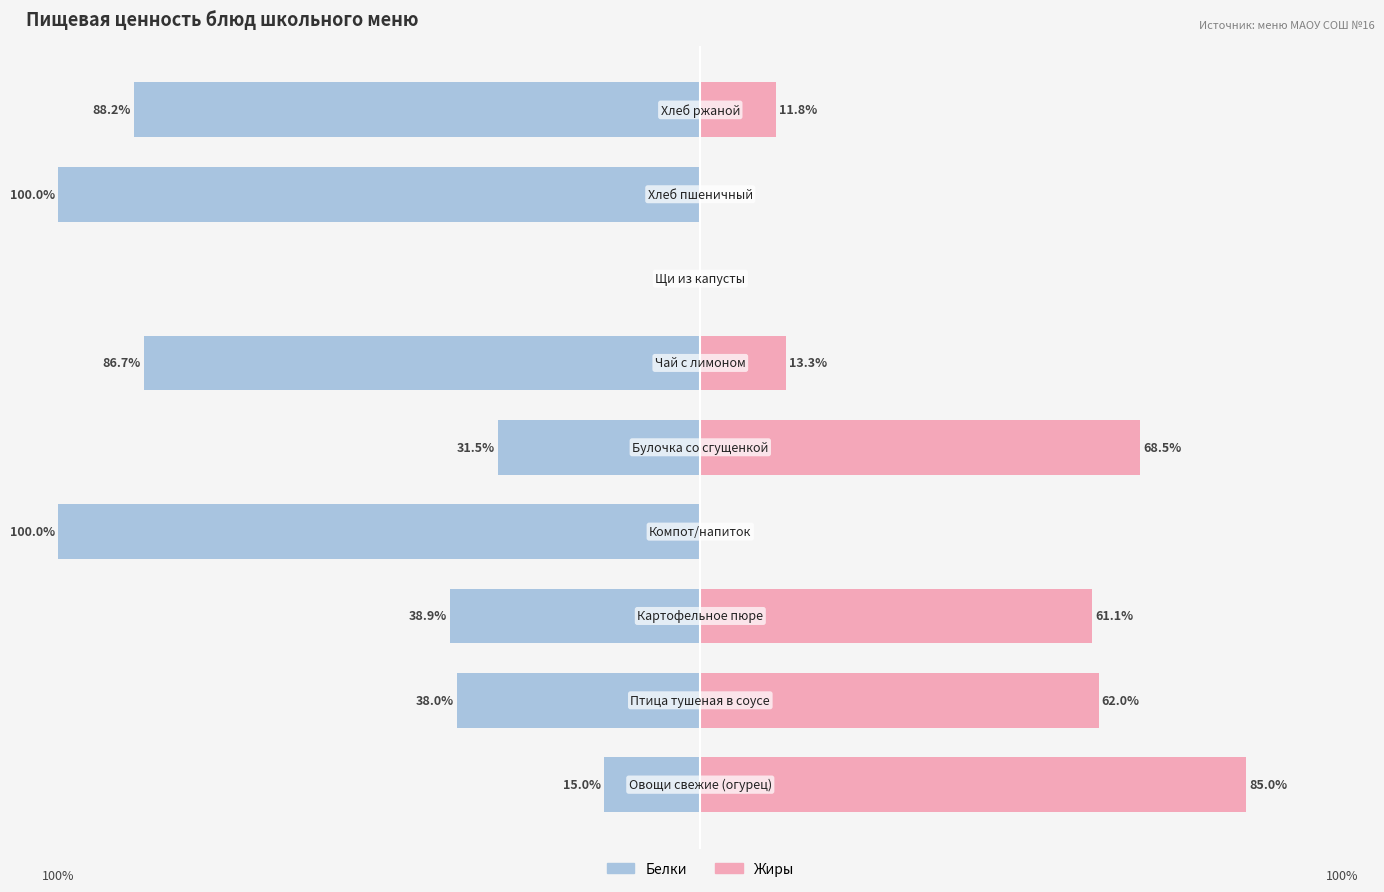

How many distinct data groups are displayed?

2